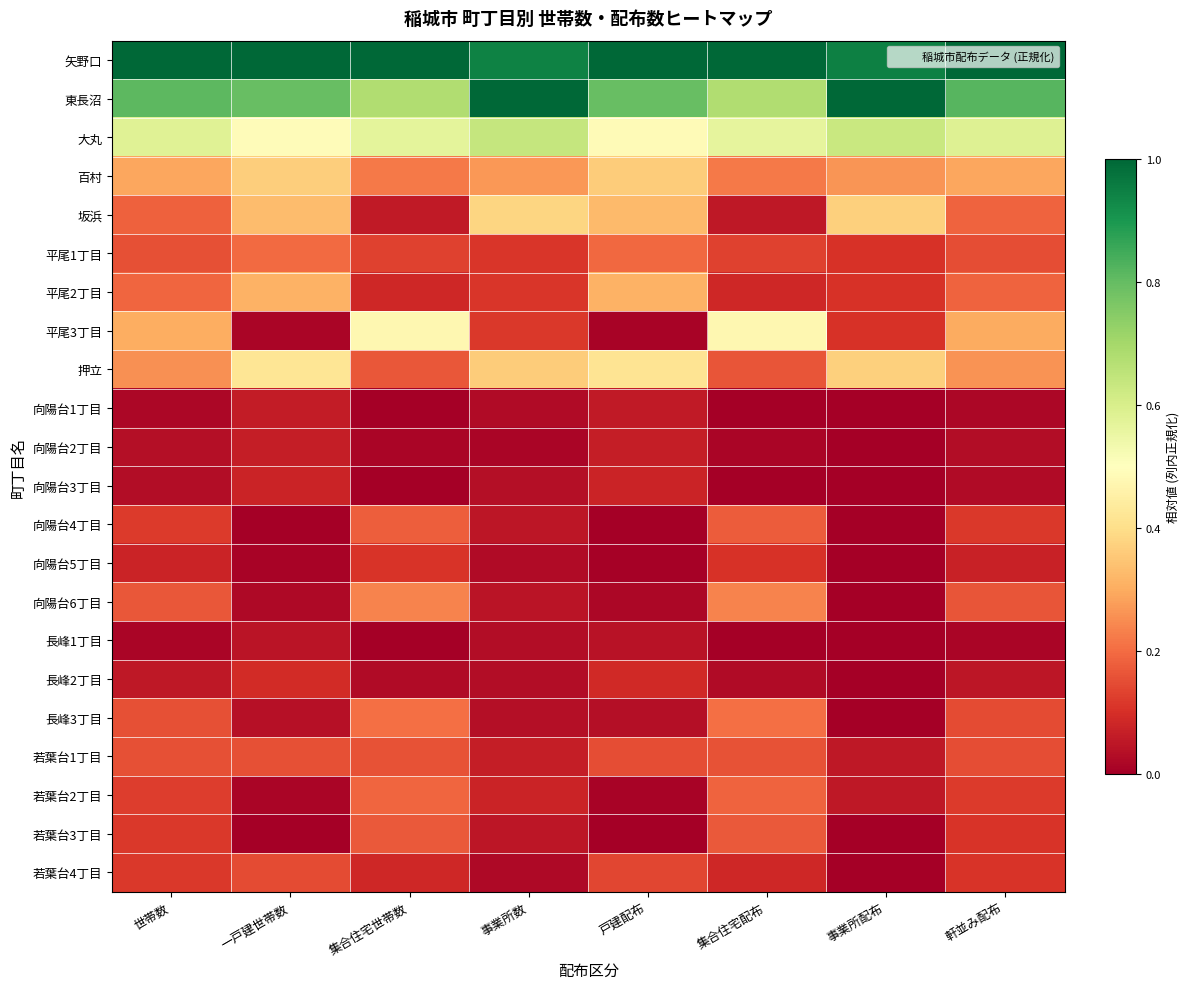

Rank the series at 事業所配布 from lowest to highest value.

向陽台1丁目, 向陽台2丁目, 向陽台3丁目, 向陽台4丁目, 向陽台5丁目, 向陽台6丁目, 長峰1丁目, 長峰2丁目, 長峰3丁目, 若葉台3丁目, 若葉台4丁目, 若葉台1丁目, 若葉台2丁目, 平尾1丁目, 平尾2丁目, 平尾3丁目, 百村, 坂浜, 押立, 大丸, 矢野口, 東長沼